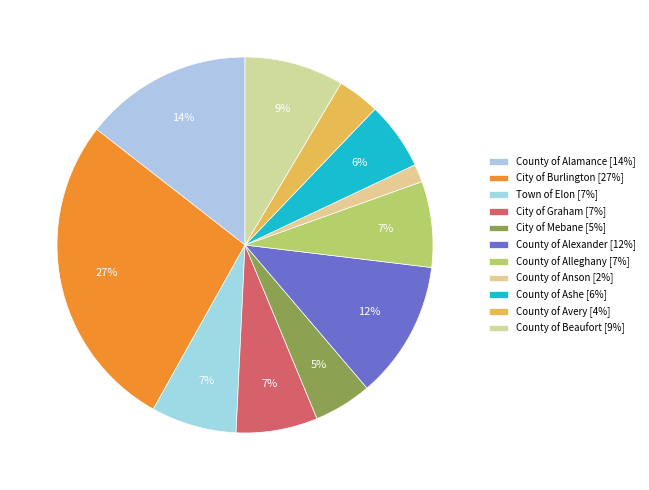

True or false: County of Ashe accounts for 20% of the total.

False